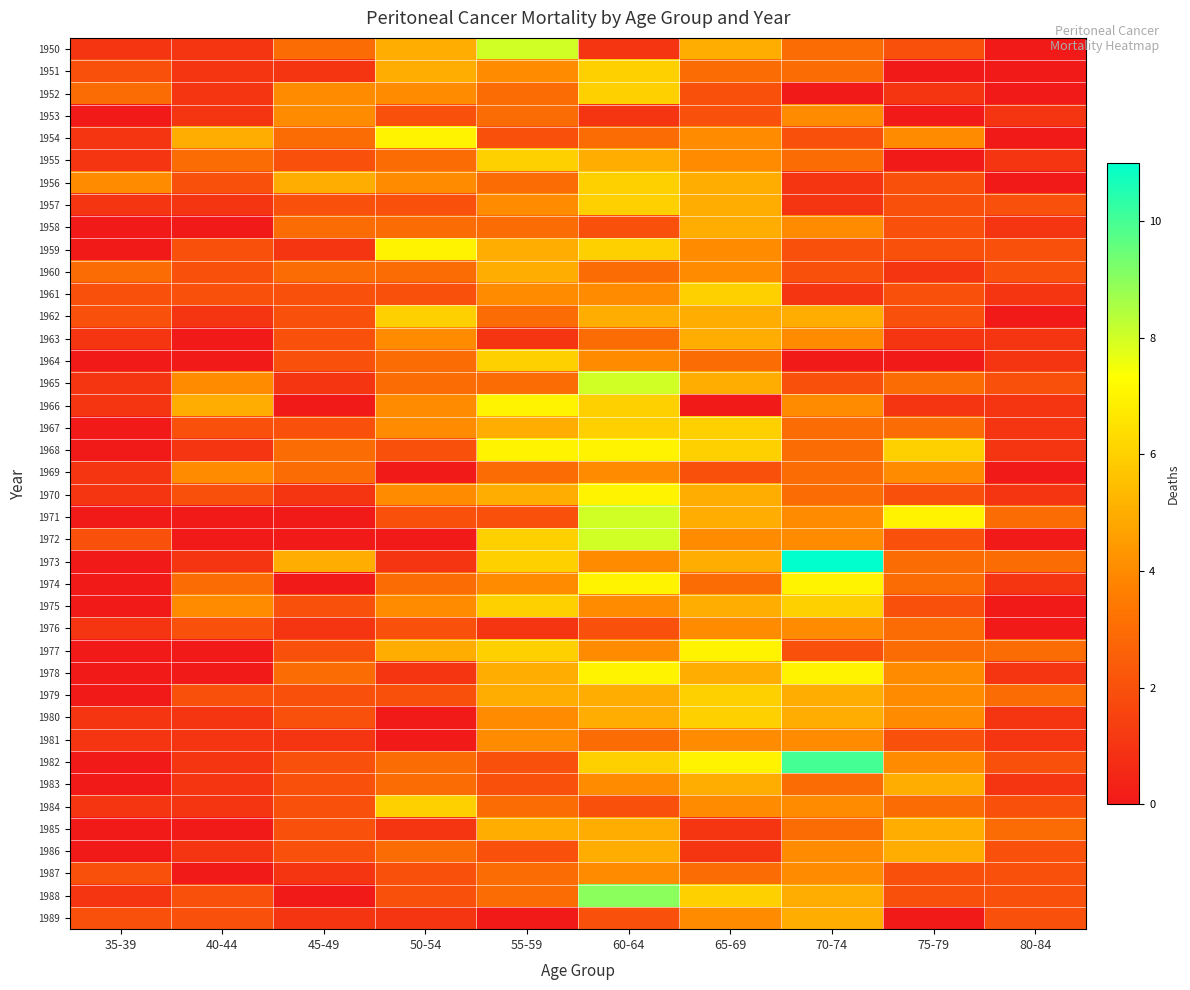

Count the number of data series in this chart.

40